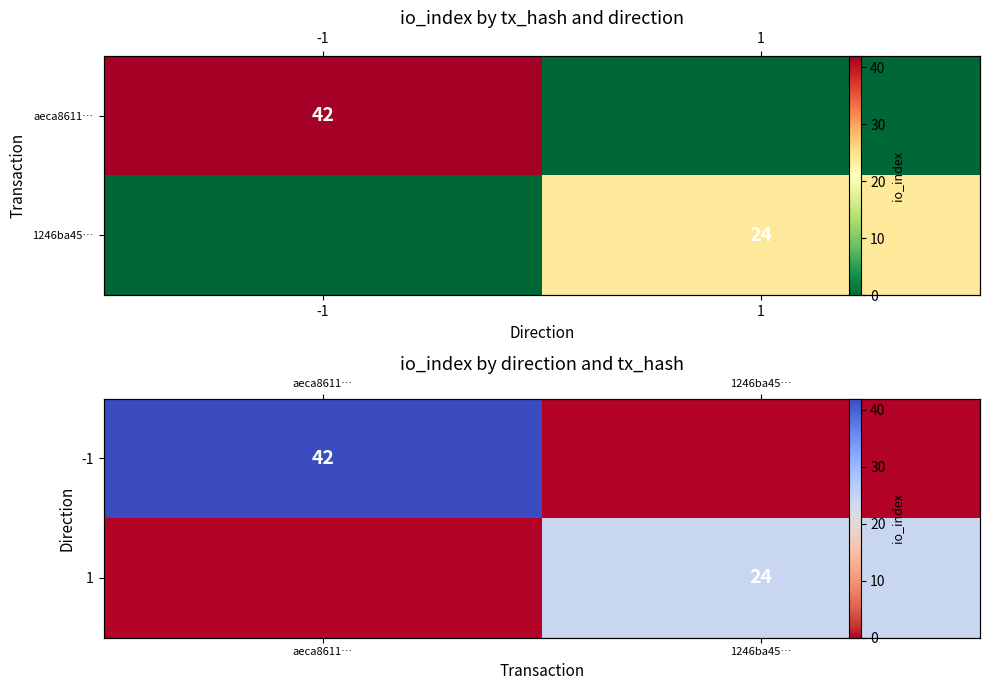

Which series has the widest spread of values?

-1